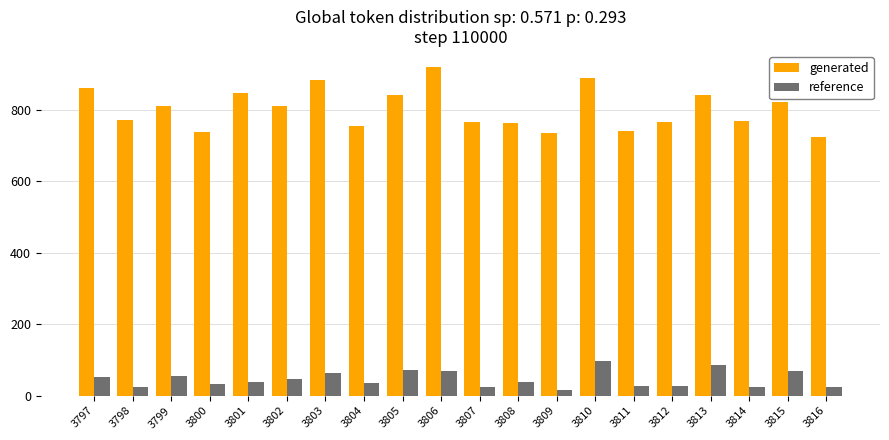

How many distinct data groups are displayed?

2